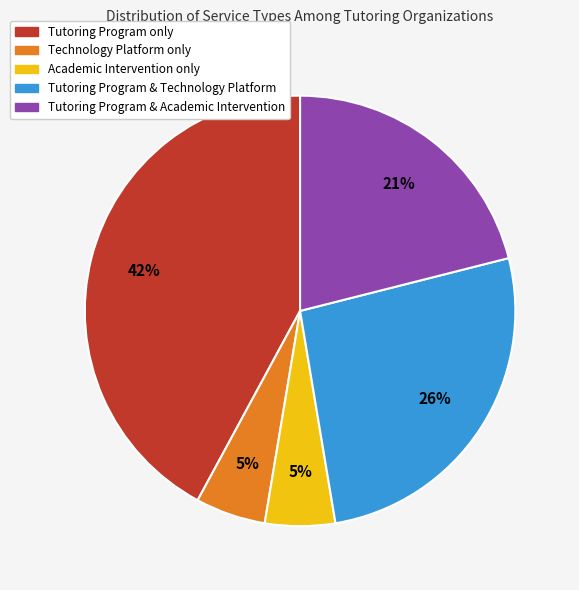

To the nearest percent, what is the difference between the largest and smallest slice percentages?

37%